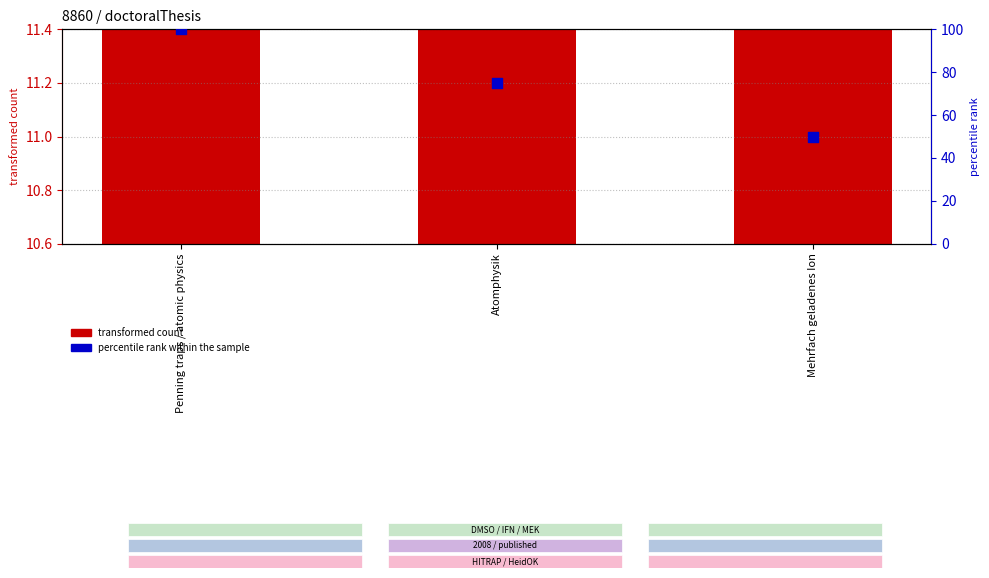

At which category is the sum across all series the highest?

Penning traps / atomic physics